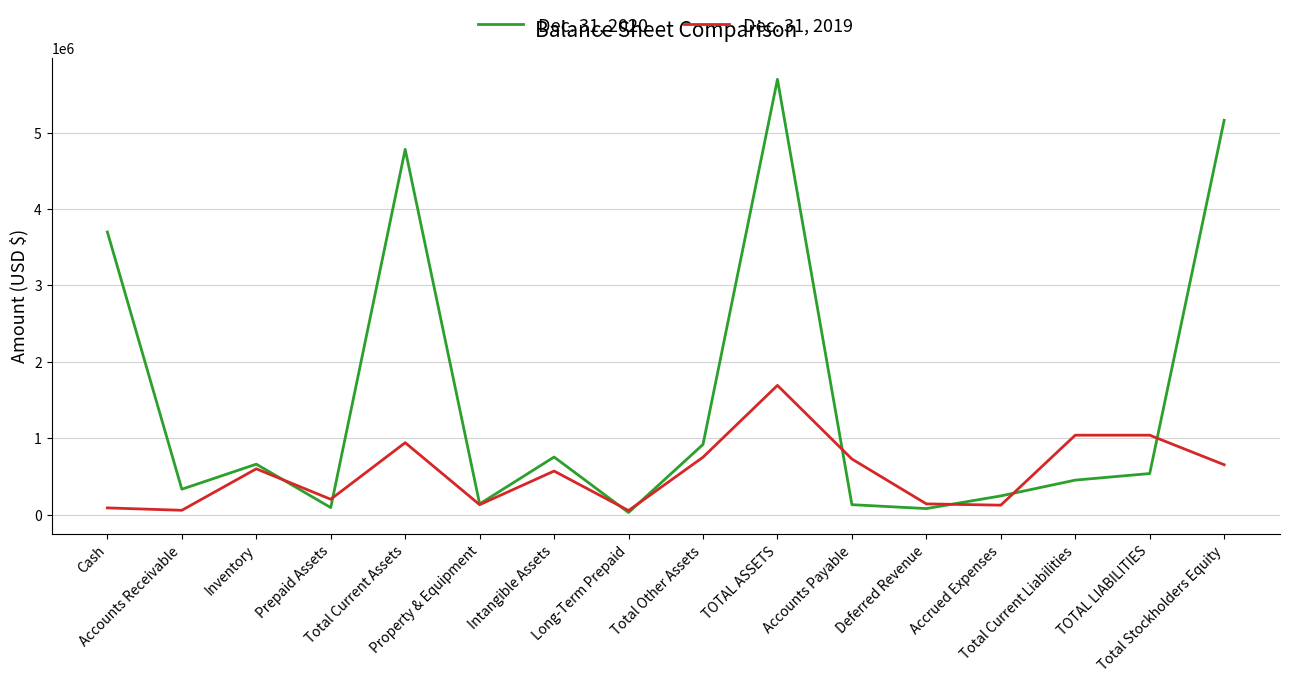

At TOTAL LIABILITIES, list the series in order from largest to smallest.

Dec. 31, 2019, Dec. 31, 2020